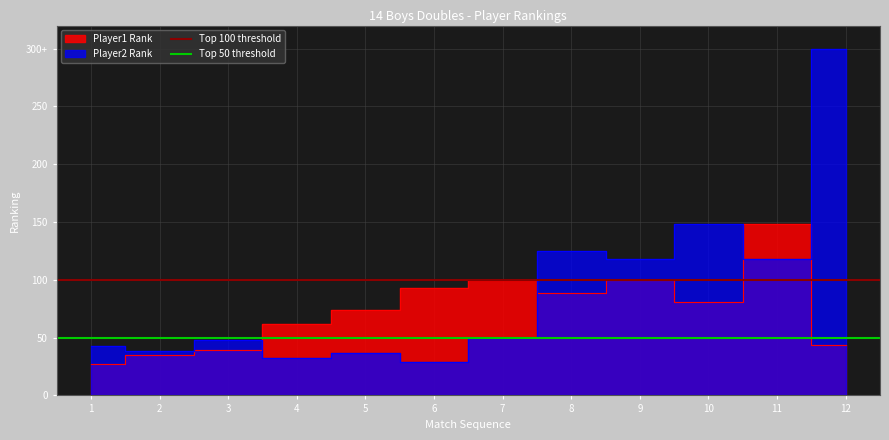

How many lines are shown in the chart?

2